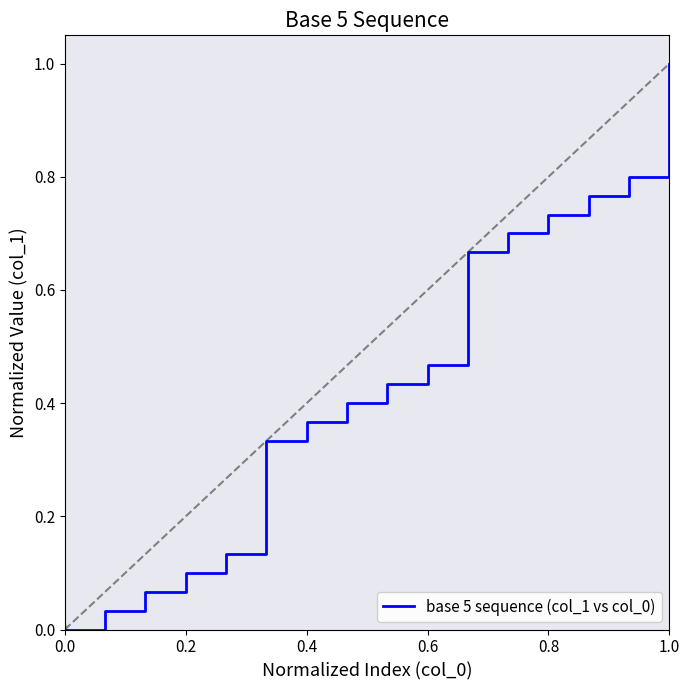

What is the difference between the maximum and minimum values?

1.0